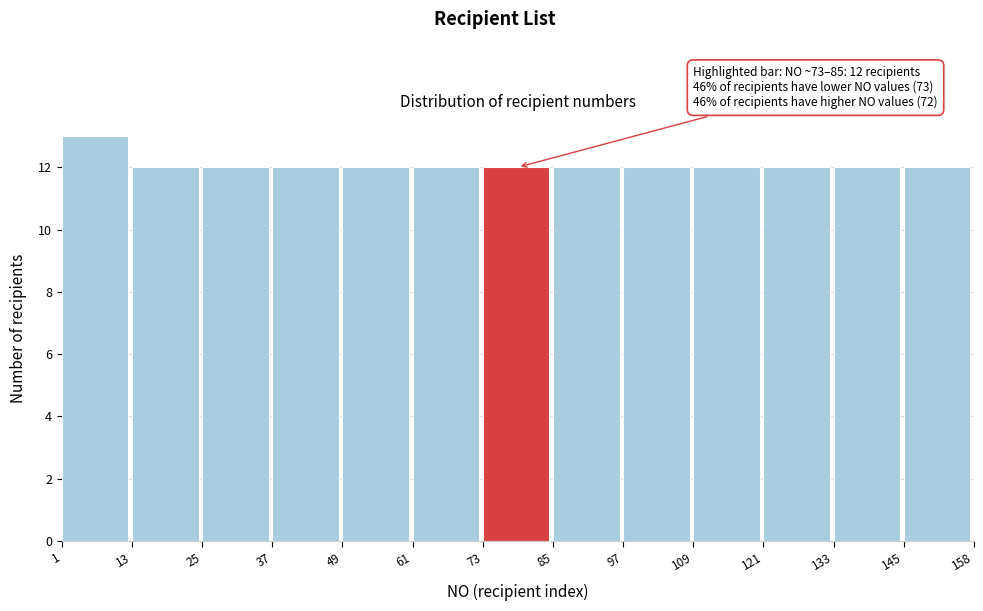

Which range on the x-axis has the tallest bar?

1 to 13